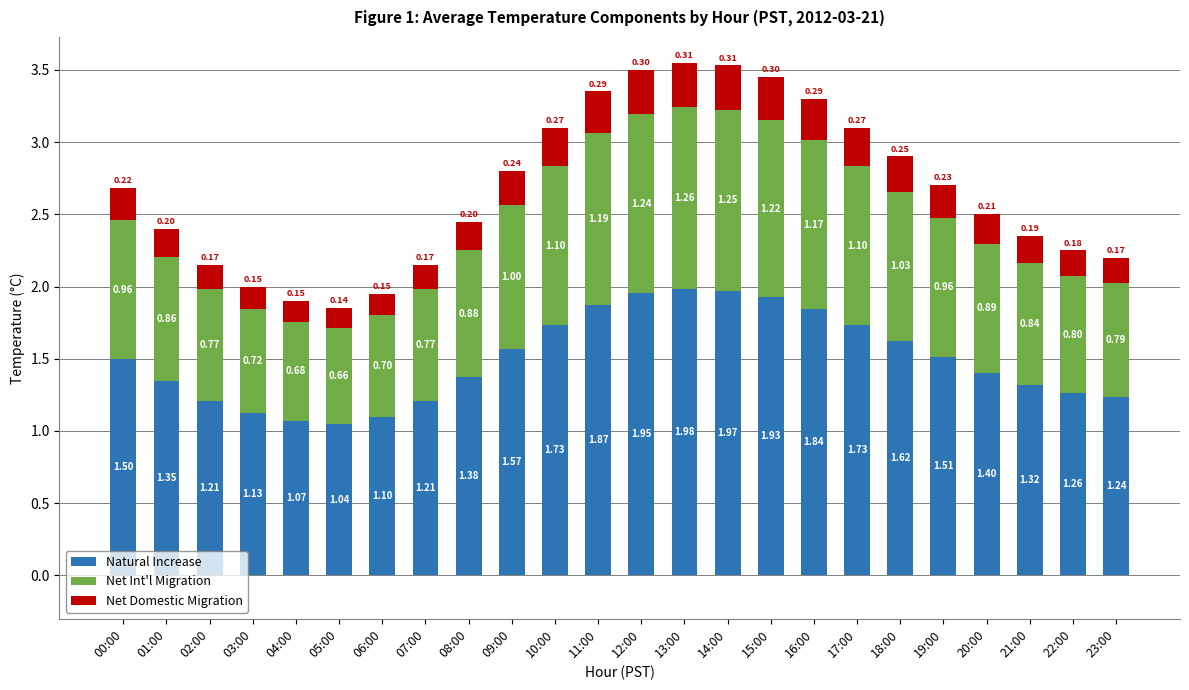

At which category is the sum across all series the highest?

13:00